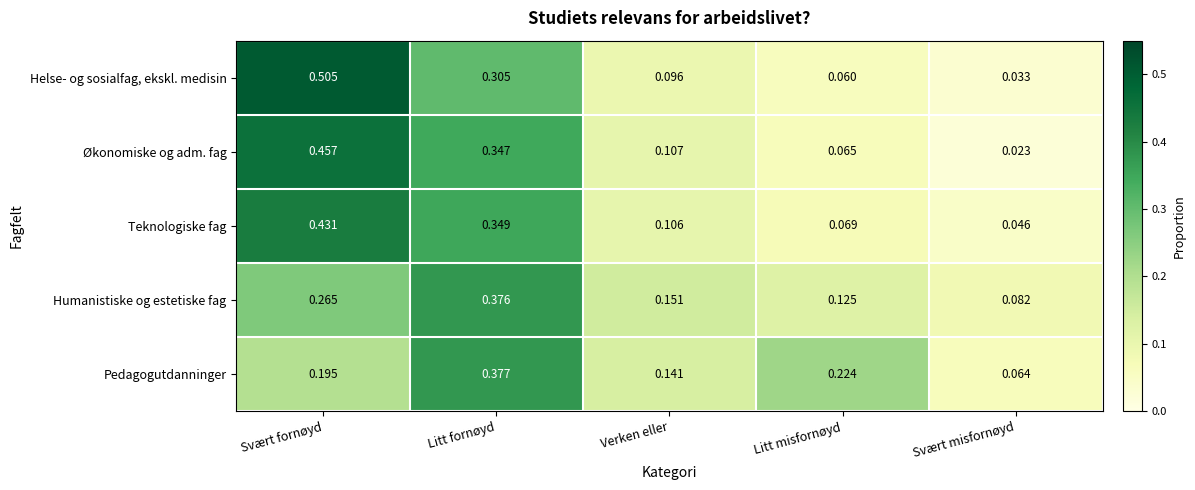

Which series changed the most between Svært fornøyd and Verken eller?

Helse- og sosialfag, ekskl. medisin